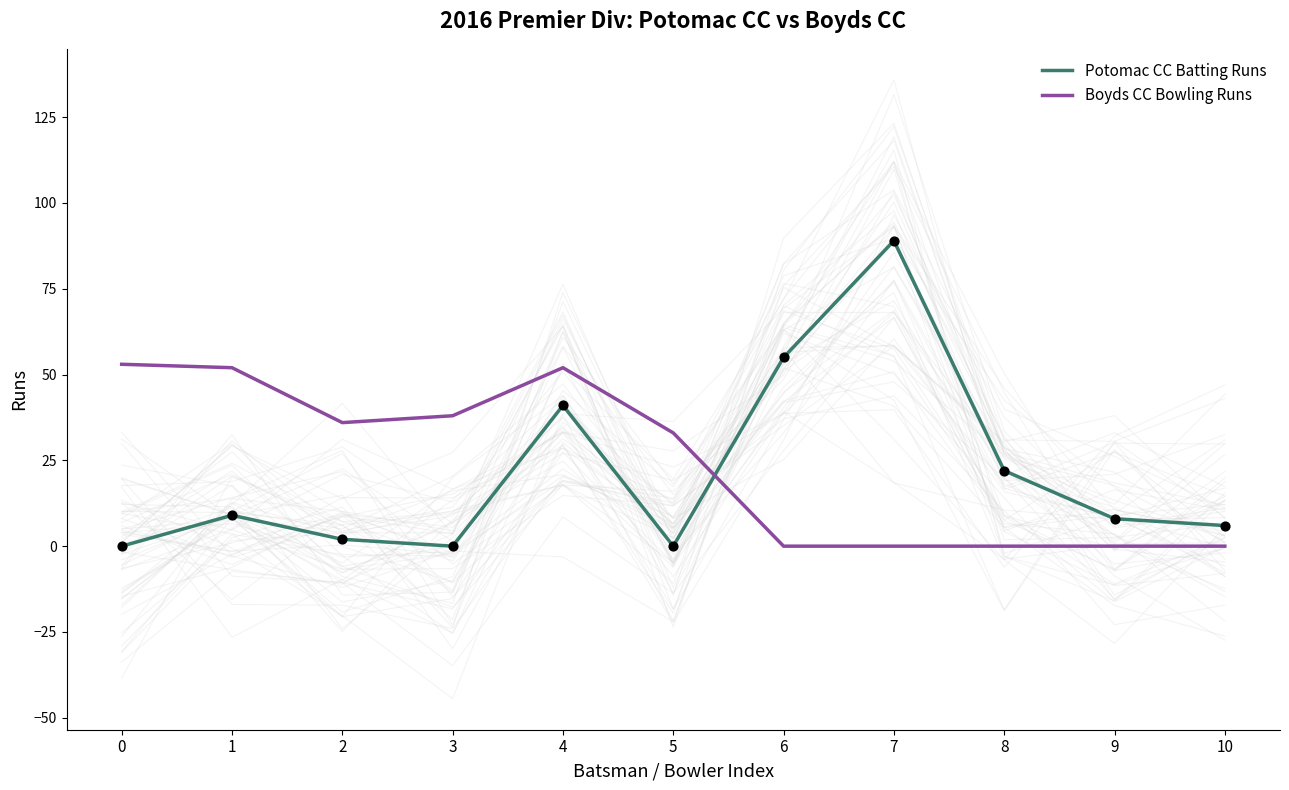

Which series reaches the minimum Y coordinate?

Potomac CC Batting Runs